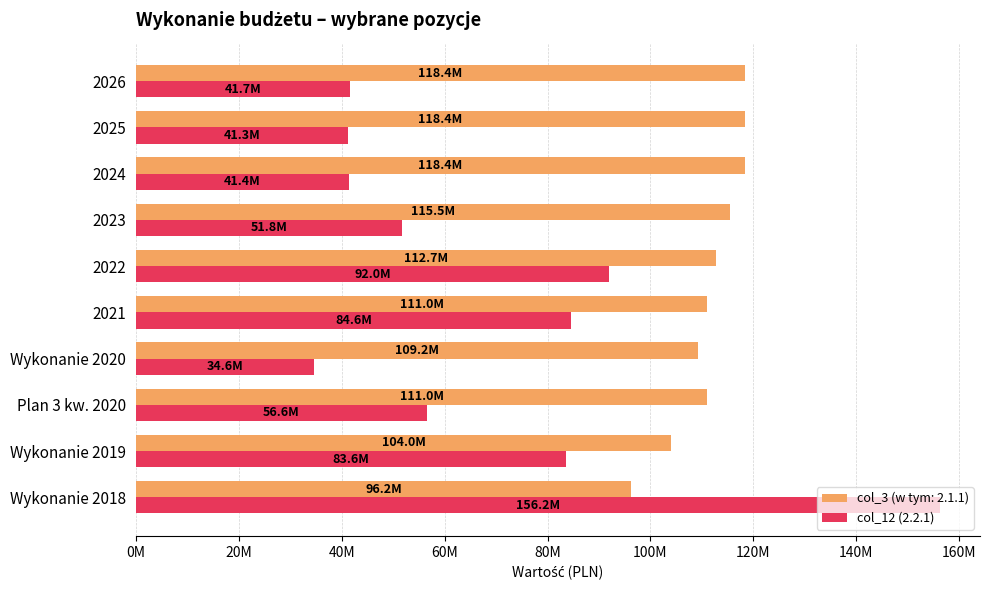

What are all the series names shown in the legend?

col_3 (w tym: 2.1.1), col_12 (2.2.1)